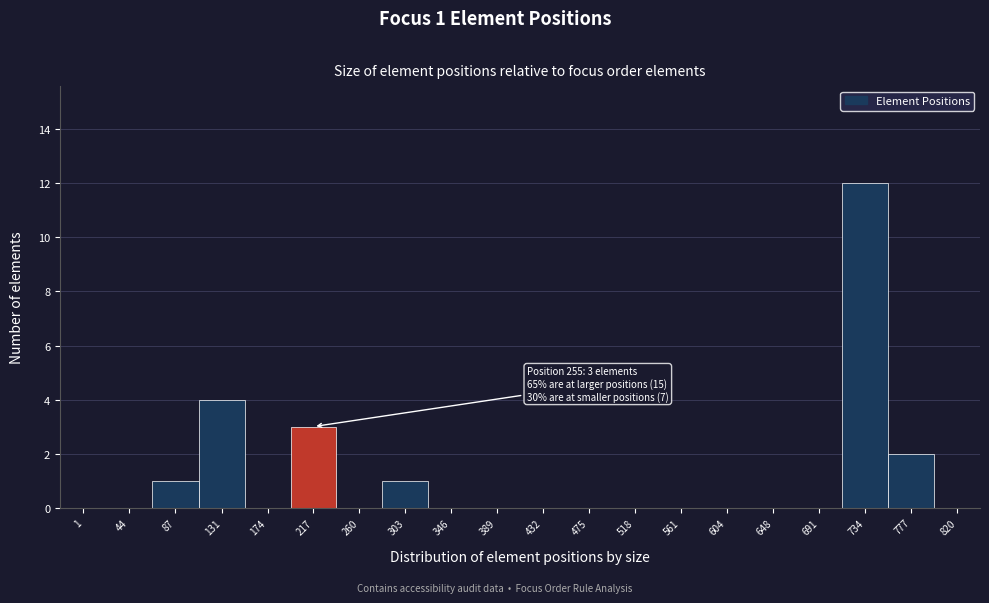

Reading left to right, what are all the values shown in this chart?

1=0	44=0	87=1	131=4	174=0	217=3	260=0	303=1	346=0	389=0	432=0	475=0	518=0	561=0	604=0	648=0	691=0	734=12	777=2	820=0